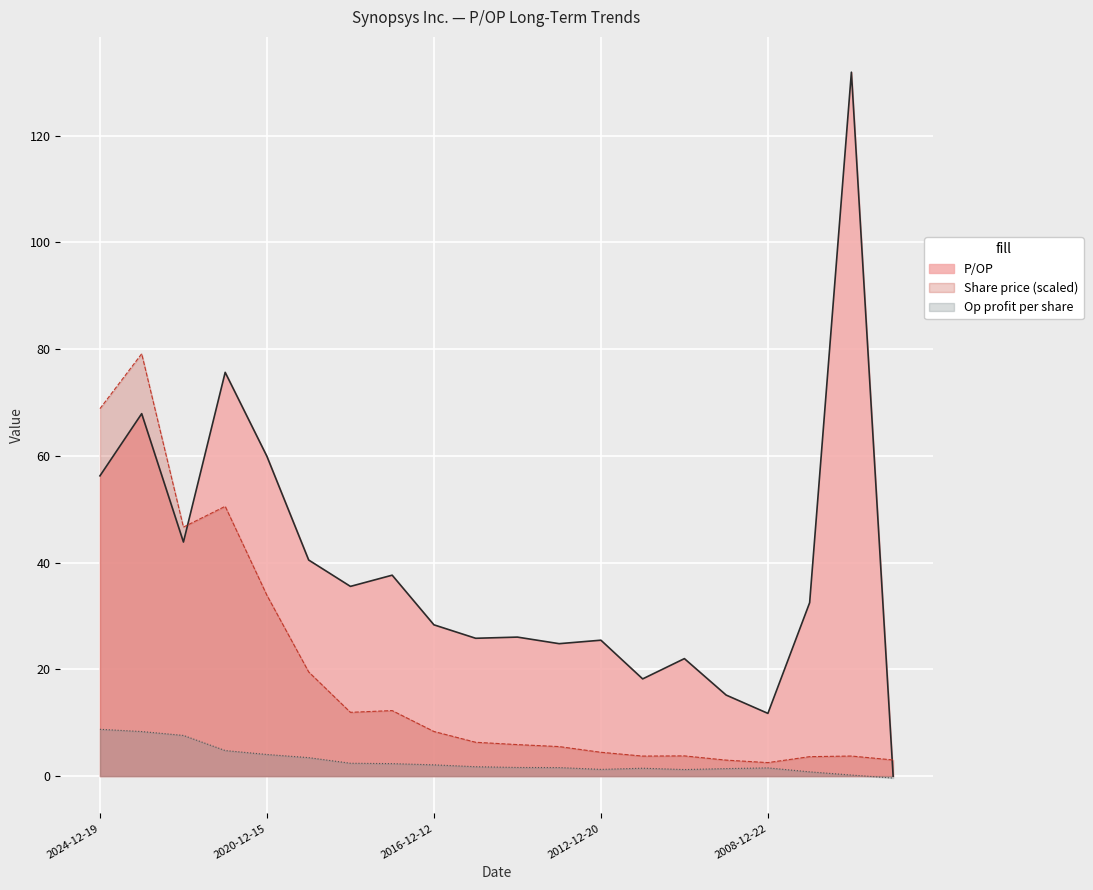

How many lines are shown in the chart?

3